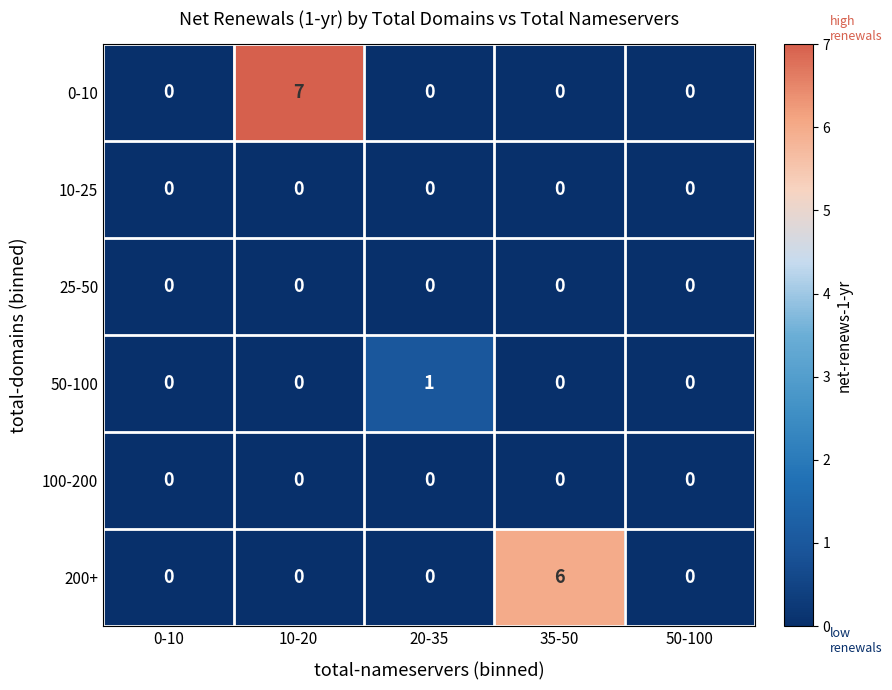

The 50-100 series shows 1 at 0-10. True or false?

False